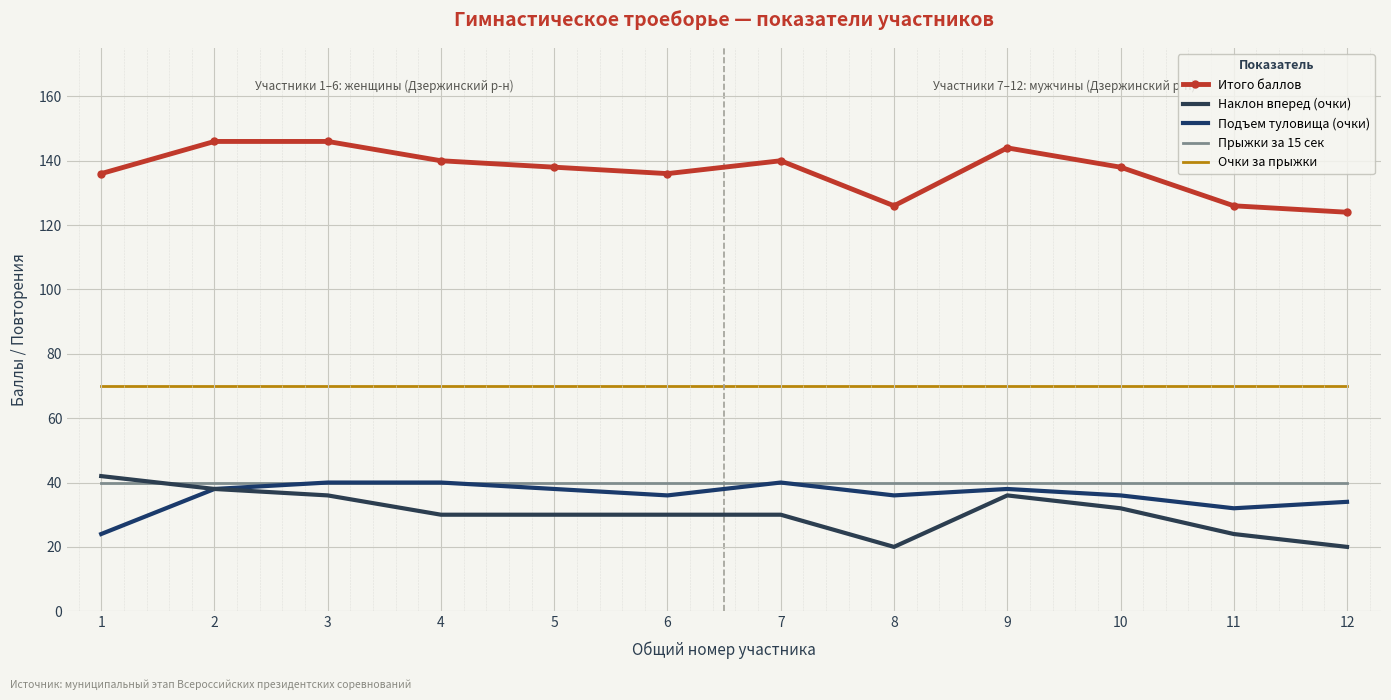

Is the value of Подъем туловища (очки) at 9 greater than the value of Очки за прыжки at 2?

No